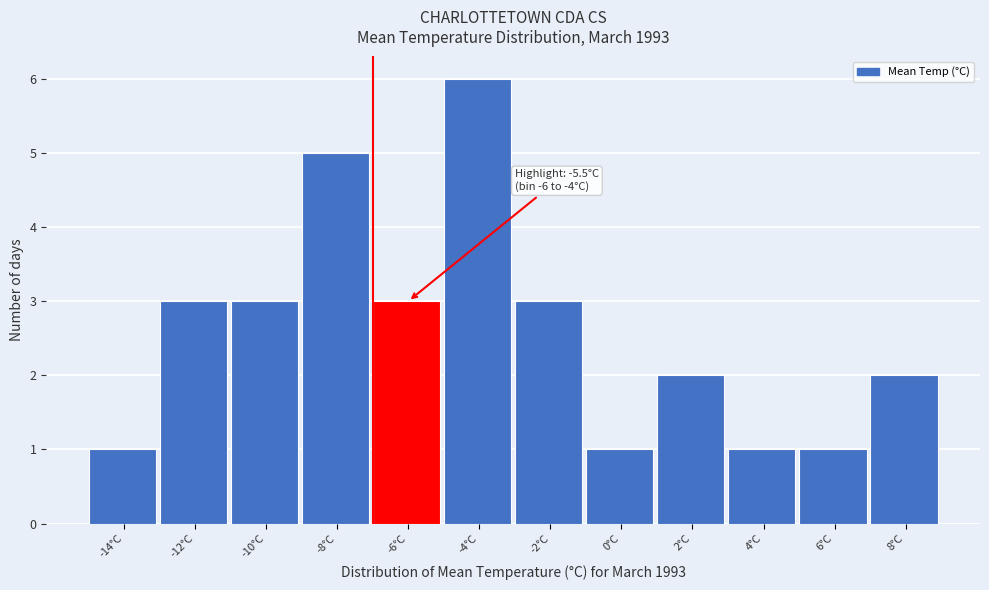

Reading left to right, transcribe all the data shown in this chart.

1	3	3	5	3	6	3	1	2	1	1	2